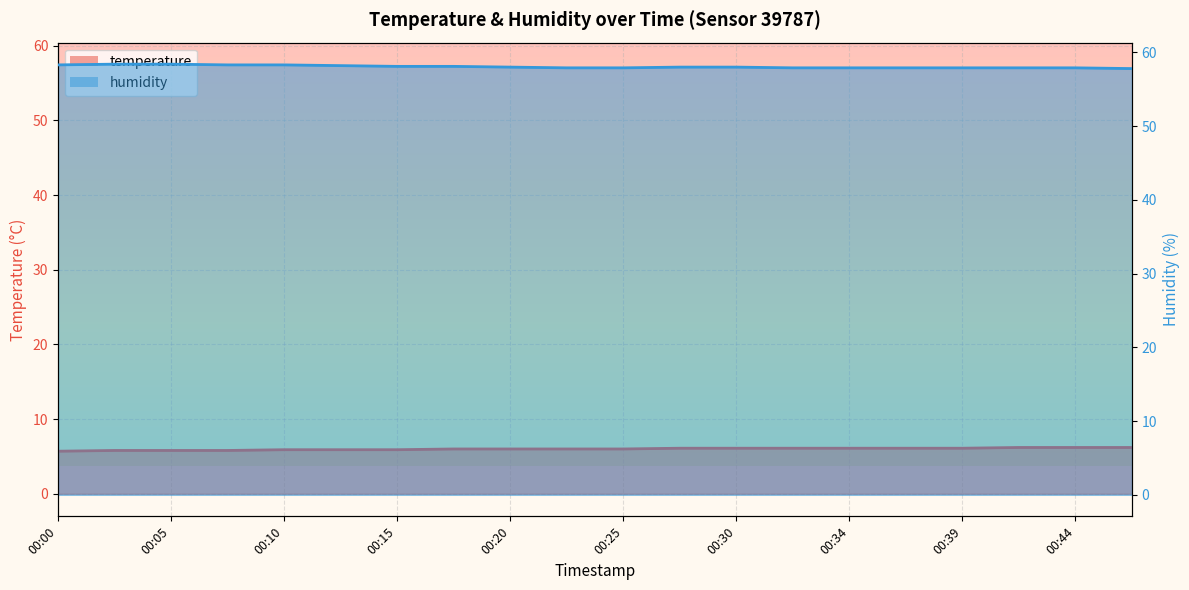

What is the minimum value shown in the chart?

5.7